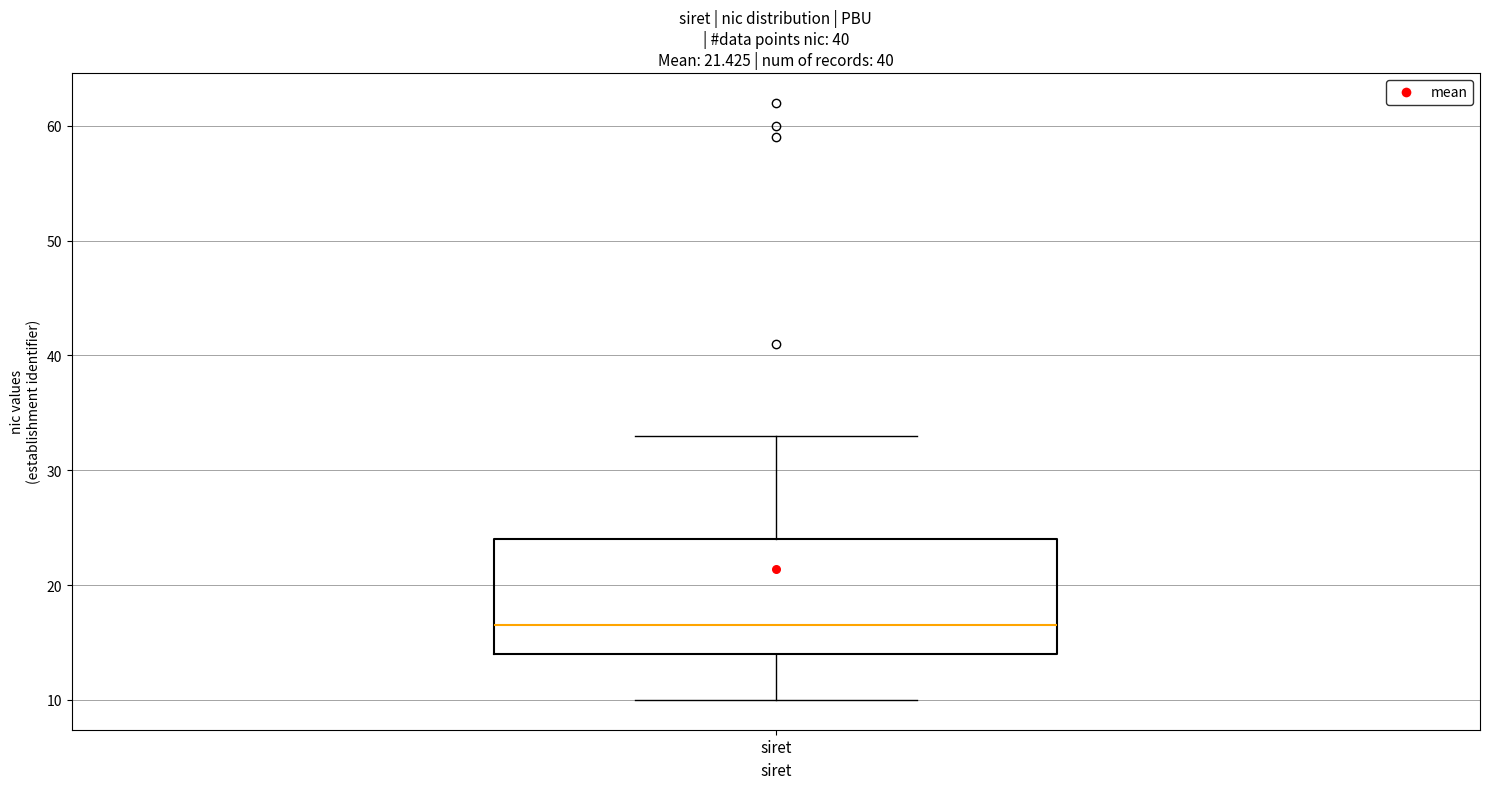

Transcribe this box plot: give where the median line is, the range the box spans, and where the two whiskers end, as read against the y-axis. The values are not printed on the chart, so give them approximately, as read against the axis.

median 17, box 14 to 24, whiskers 10 to 33